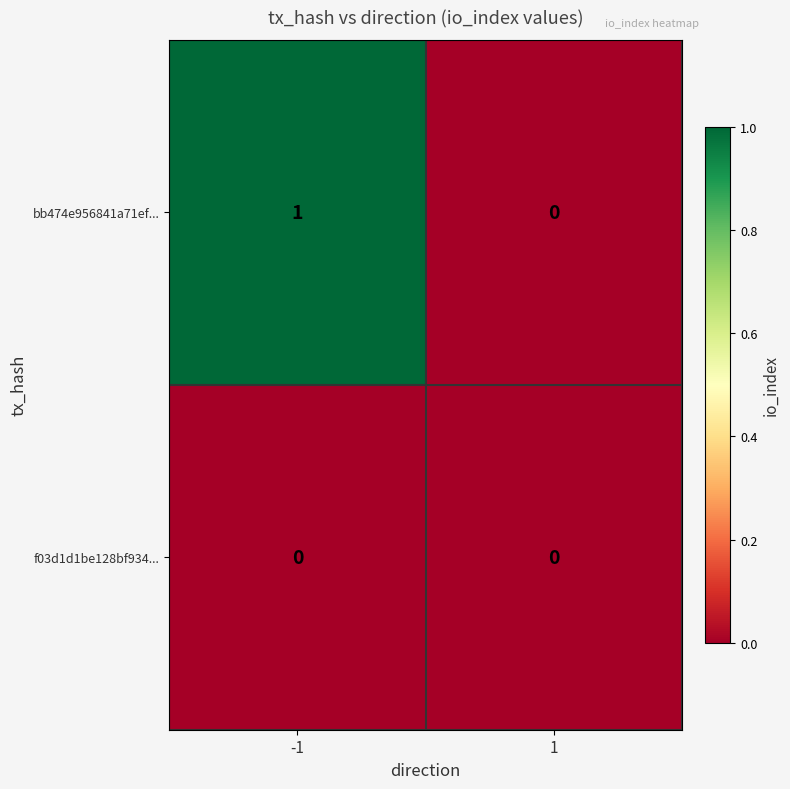

What is the spread (max minus min) of values at -1?

1